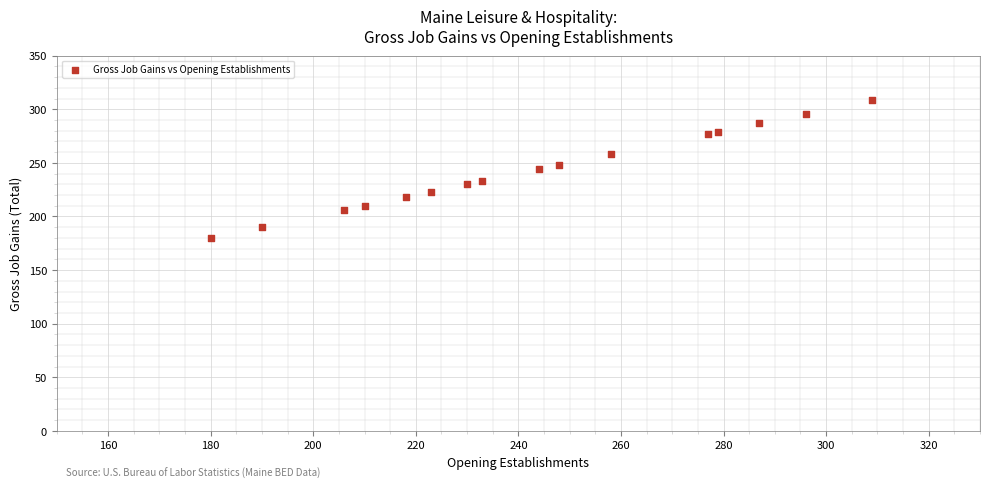

What is the range of X values (max minus min)?

129